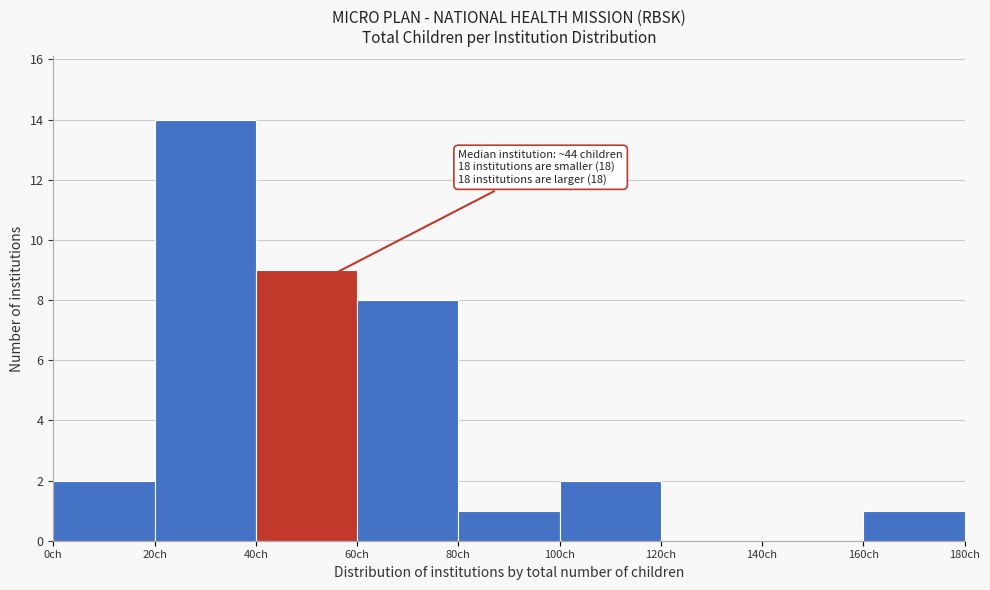

Over which range of the x-axis is the bar tallest?

20 to 40